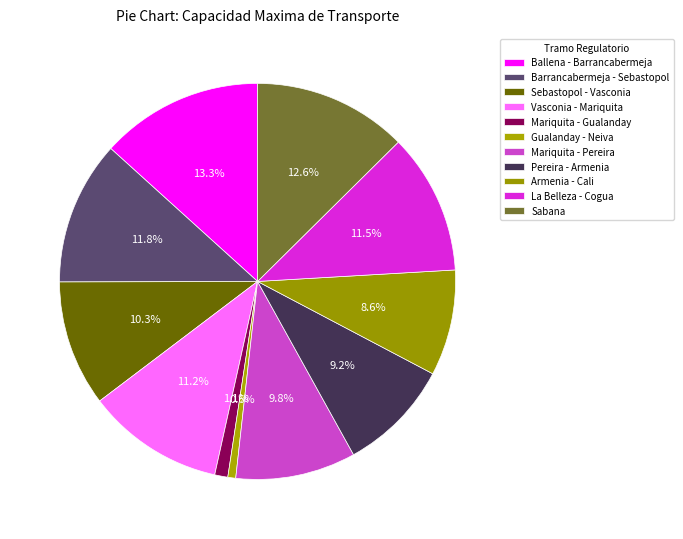

To the nearest percent, what portion does Armenia - Cali represent?

9%